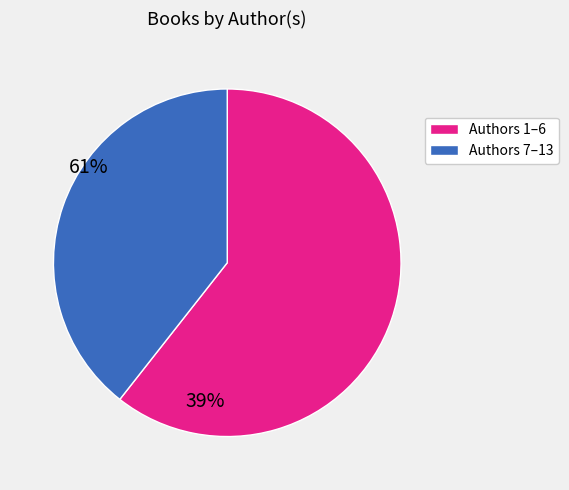

Is there any slice that represents more than half of the pie?

Yes